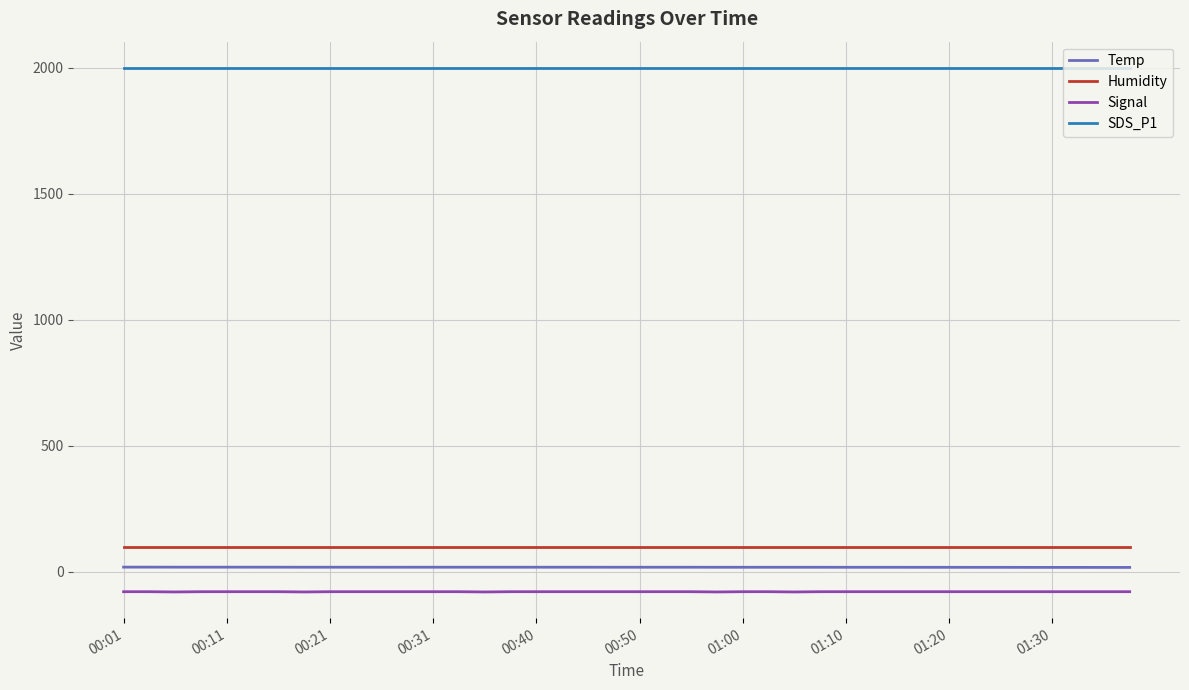

Which series has the largest total across all categories?

SDS_P1